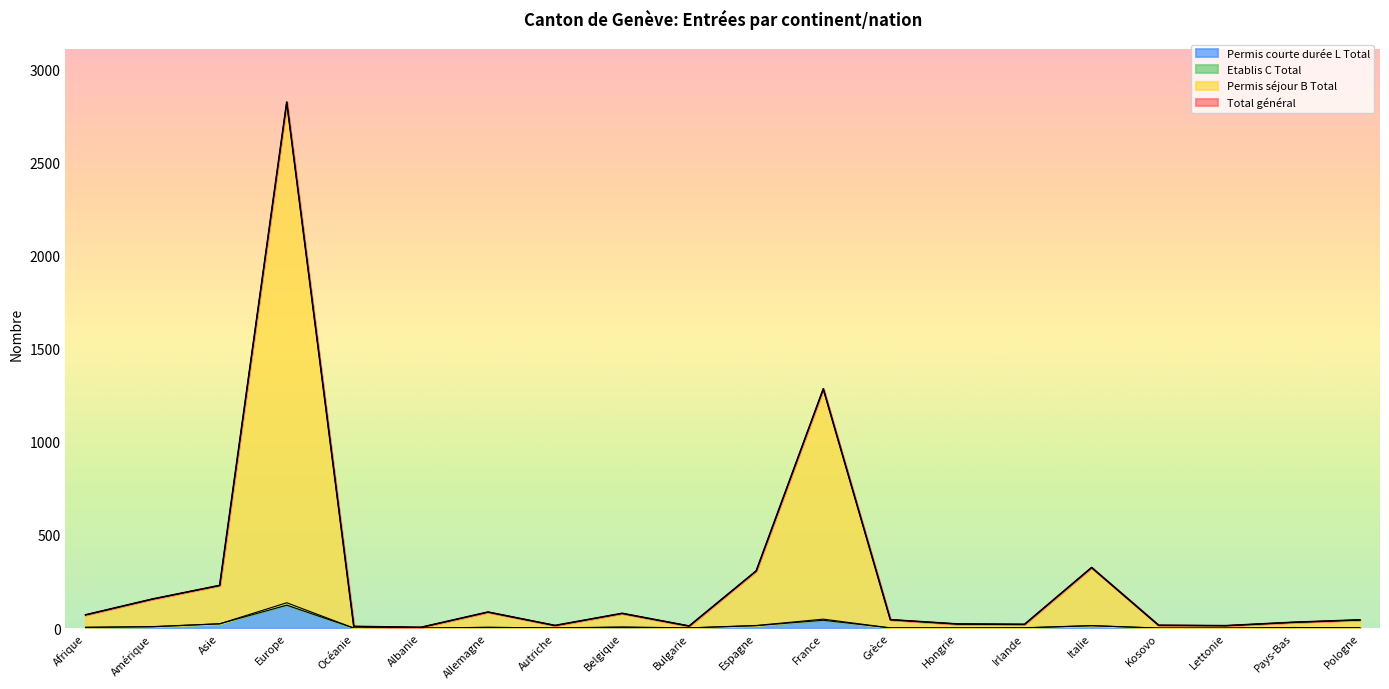

What is the difference between the maximum and second lowest values in the Total général series?

2814